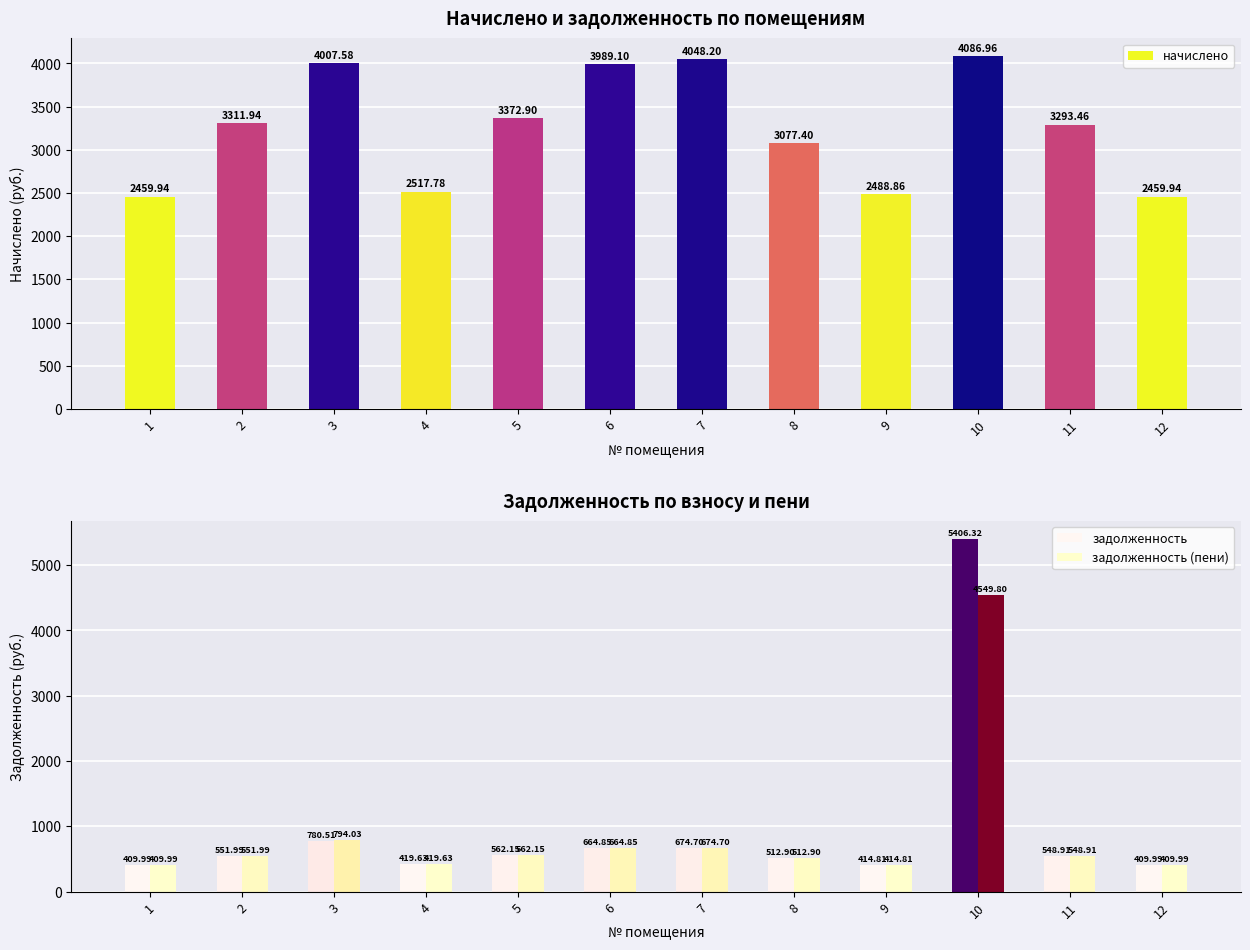

Which has a higher value, 7 or 6?

7